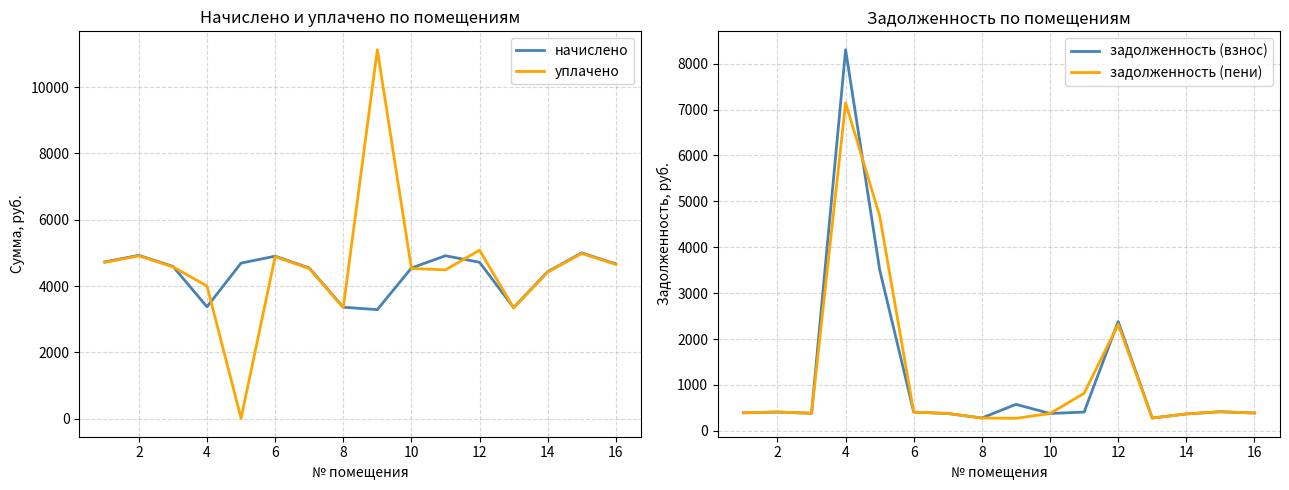

Which category has the highest value in the задолженность (пени) series?

4